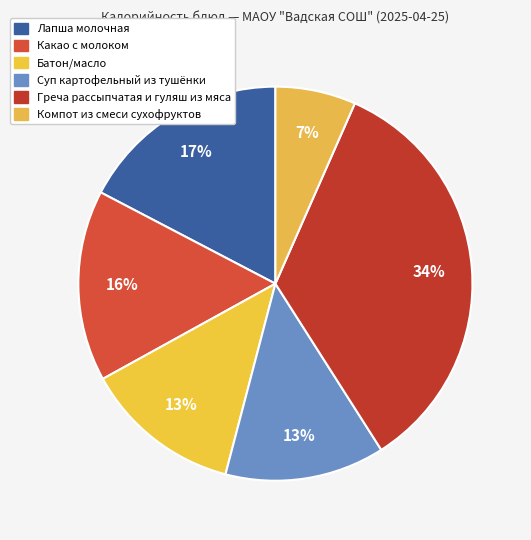

How many segments does this pie chart have?

6